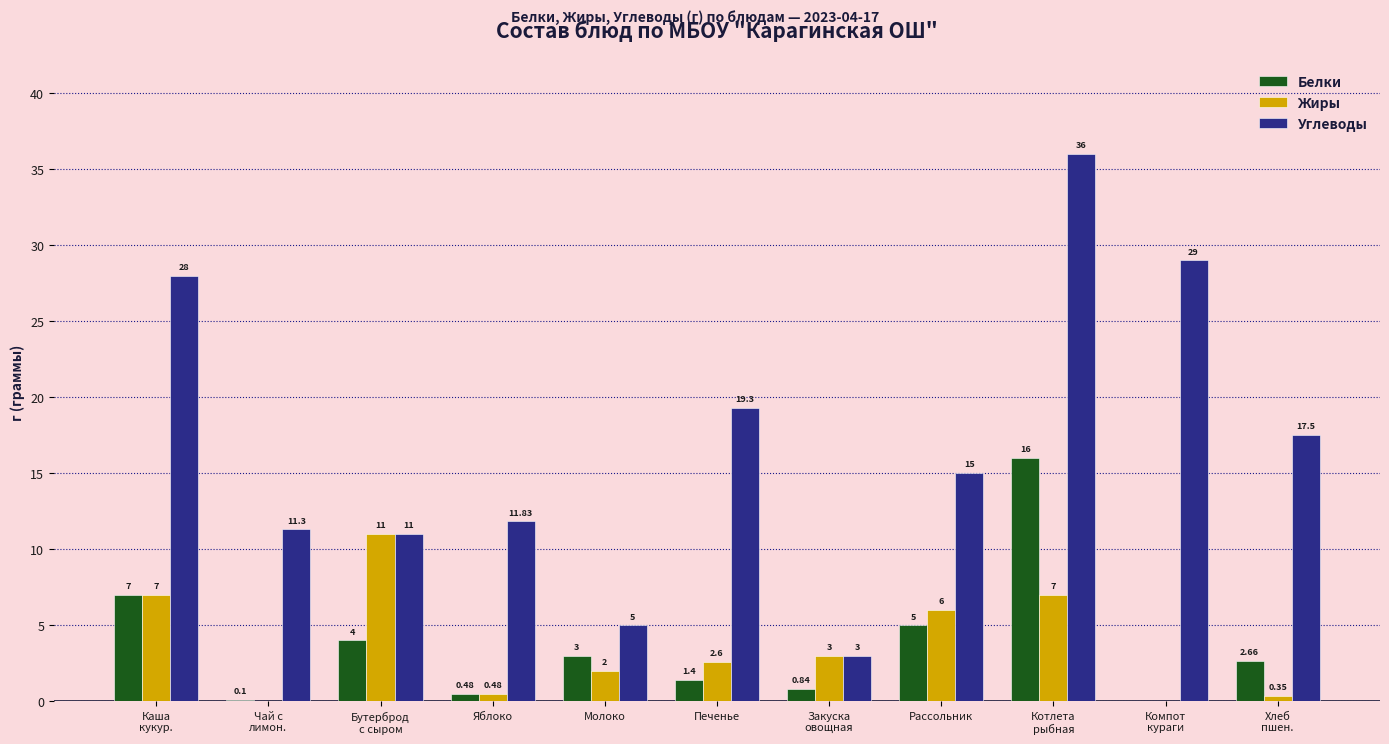

What value does the Жиры series have at Котлета
рыбная?

7.0